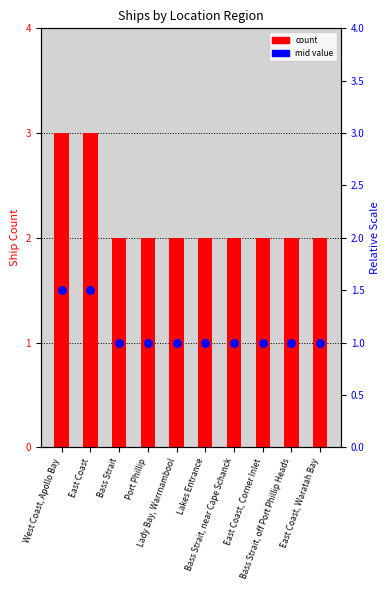

Which series has the largest Y range (max minus min)?

count